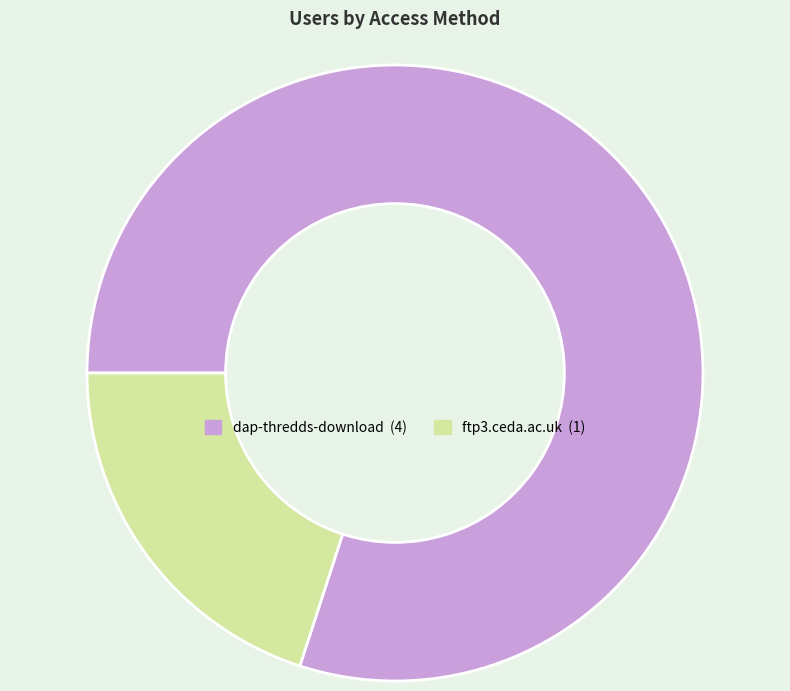

Which category has the smallest portion of the pie?

ftp3.ceda.ac.uk